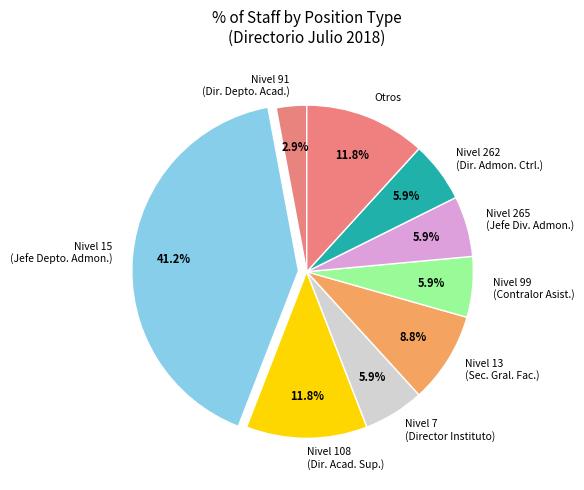

What is the total percentage of Nivel 15 (Jefe Depto. Admon.) and Nivel 99 (Contralor Asist.)?

47.1%